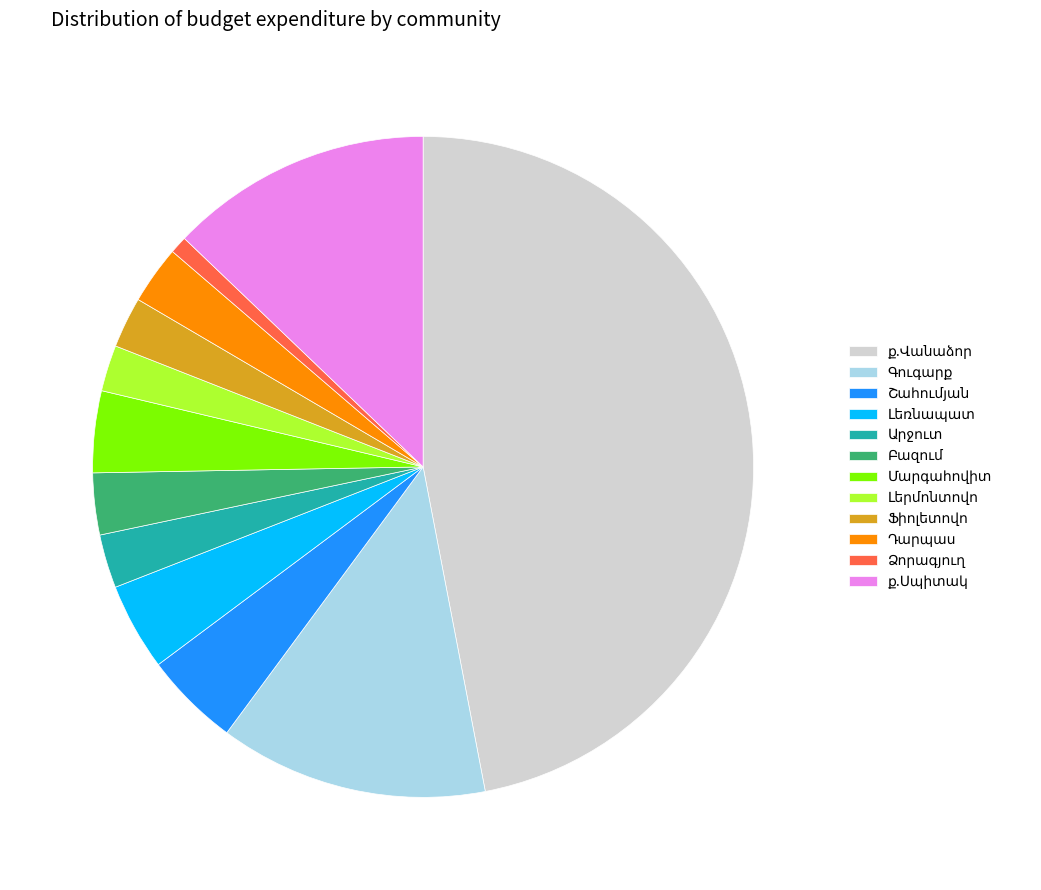

Does any single category account for the majority?

No